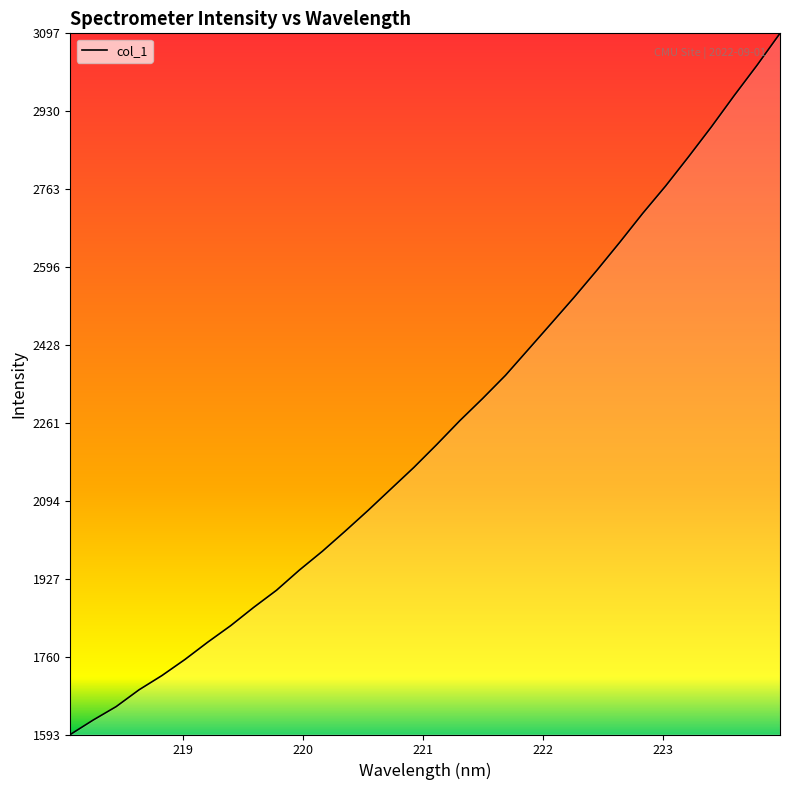

What is the difference between the second highest and minimum values?

1436.2